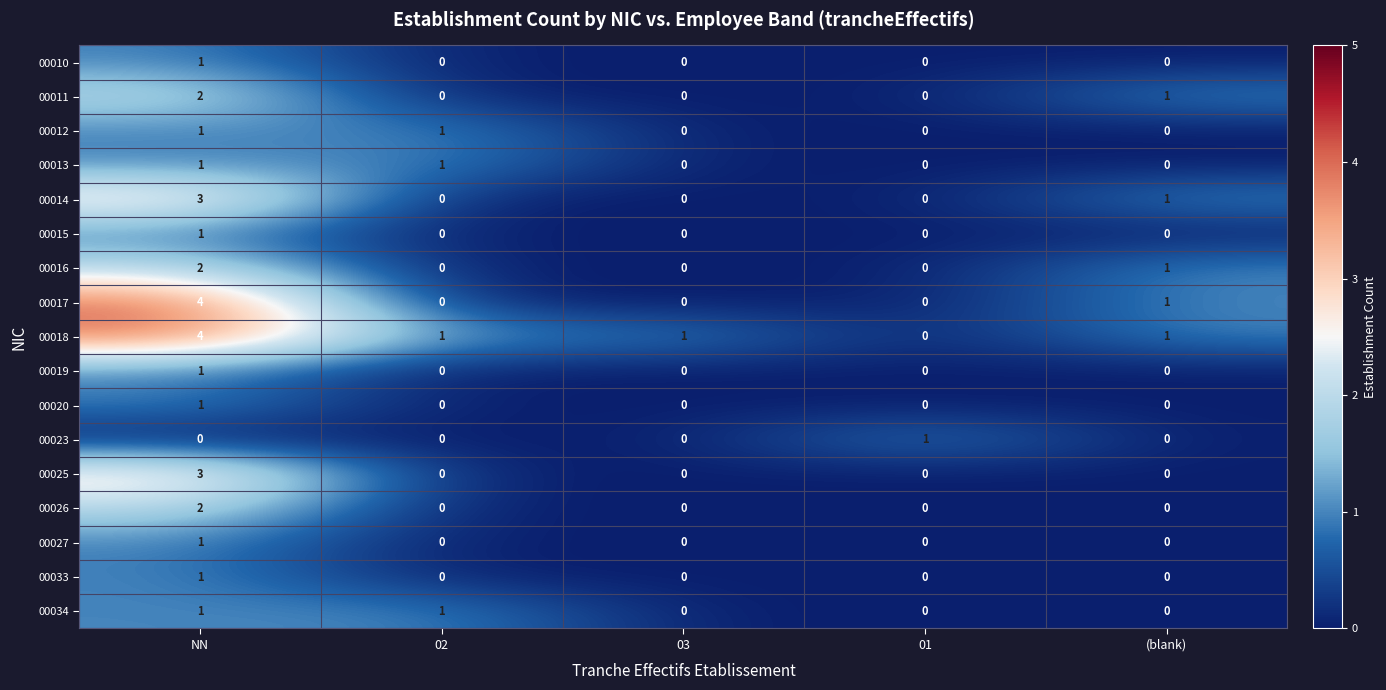

What is the greatest value displayed?

4